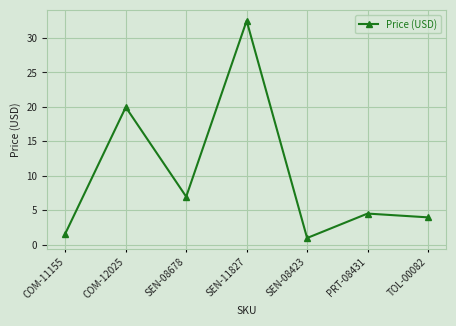

What value does the data have at TOL-00082?

4.0